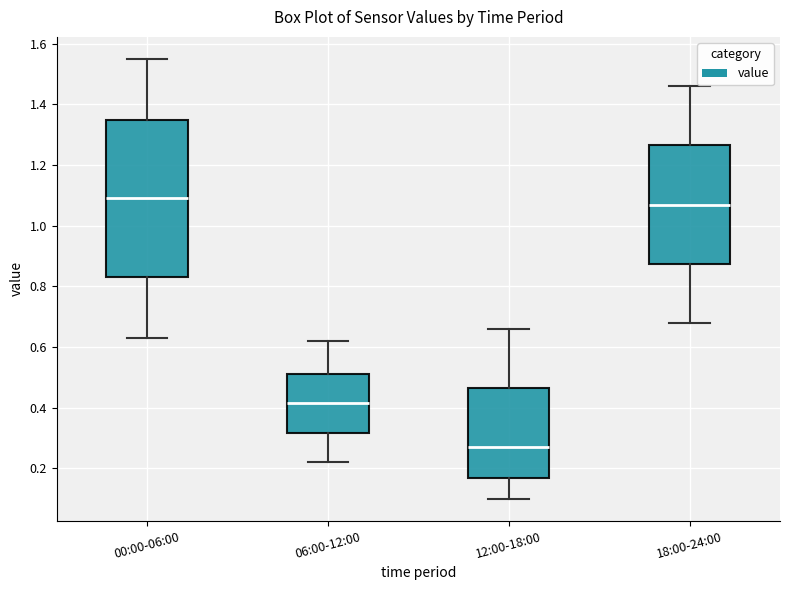

Which box has the highest median line?

00:00-06:00